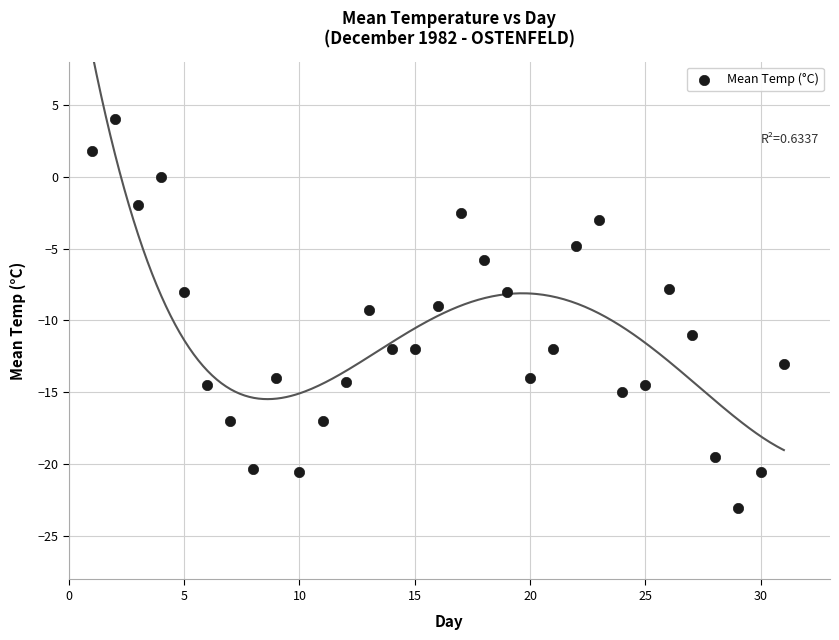

What is the range of X values (max minus min)?

30.0